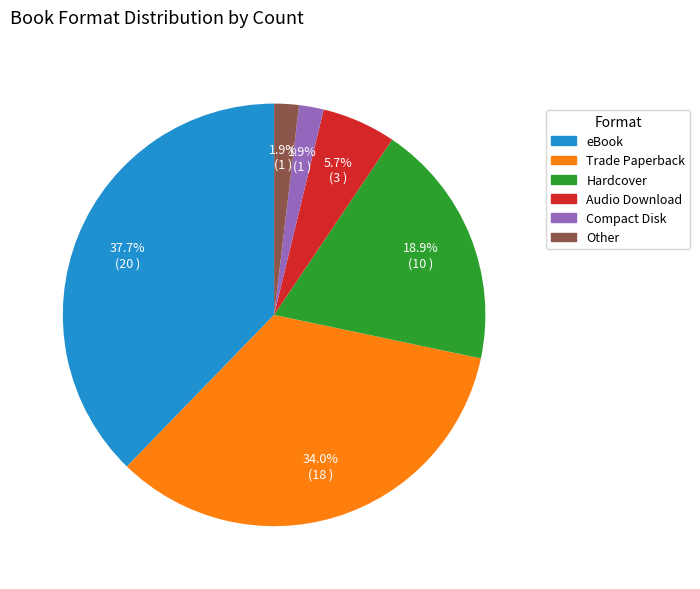

Do Other and Compact Disk together represent more than half of the pie?

No